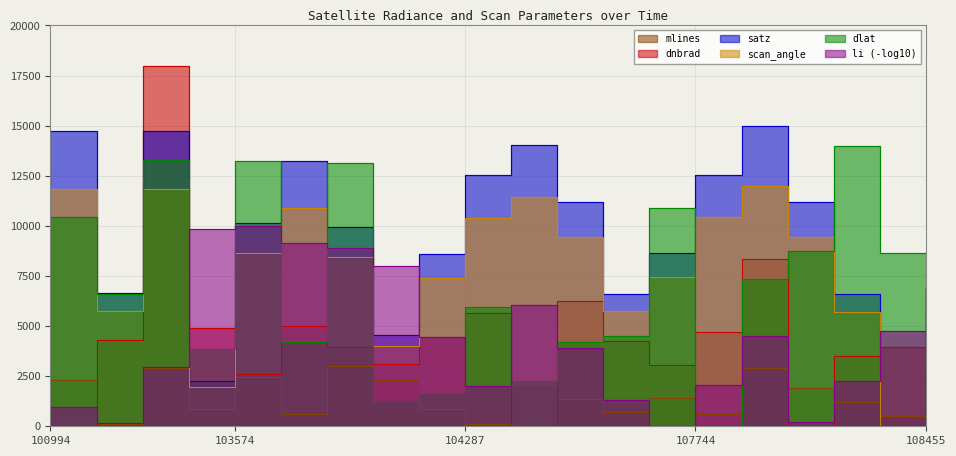

What is the value of the dnbrad point at the 18th from the left?

3482.0